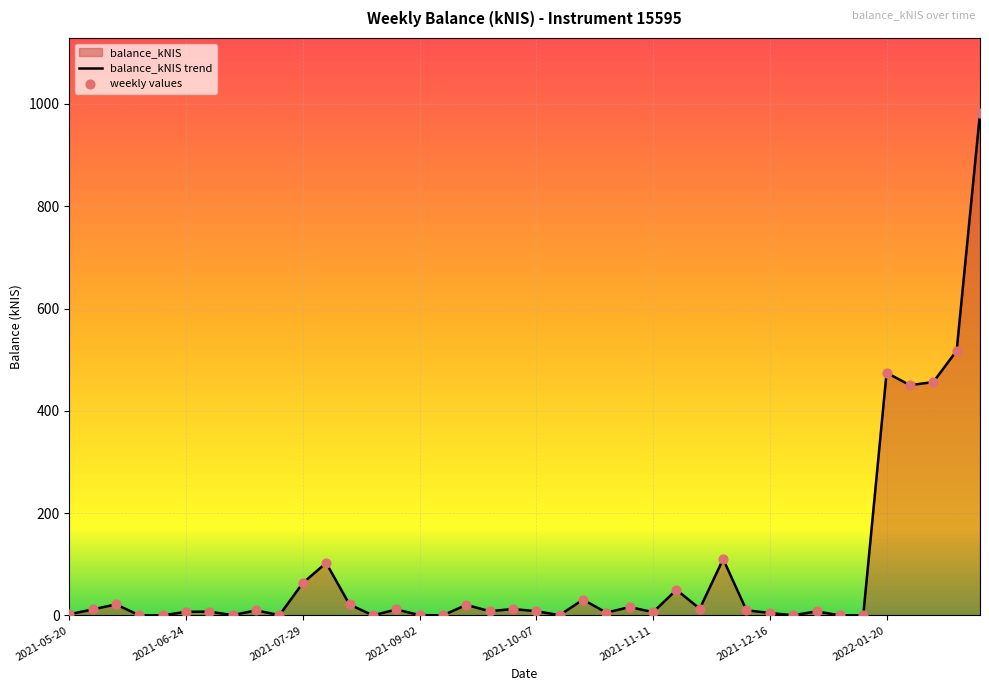

What is the change in value from 2021-06-03 to 2022-01-27?

+428.5